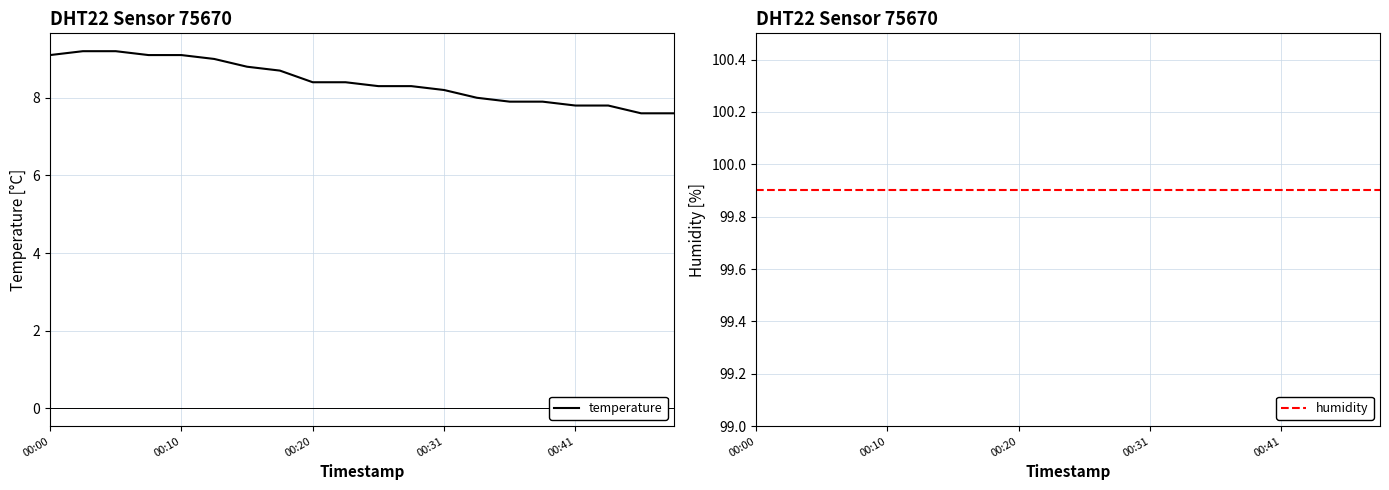

List the series in order of their overall mean, highest first.

humidity, temperature